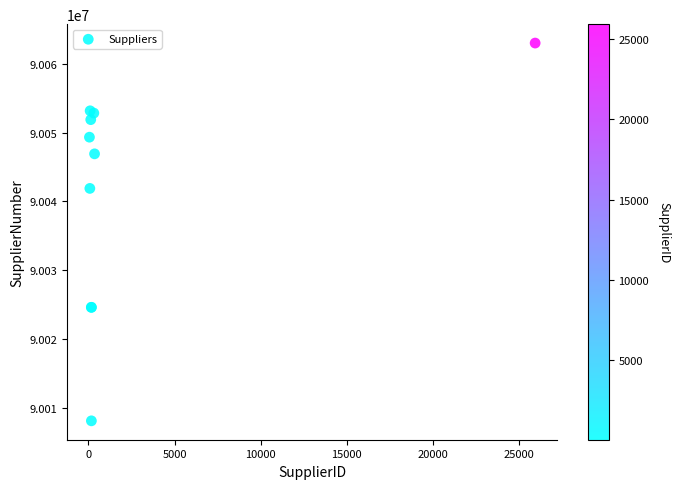

What Y value in the scatter plot is closest to 90035544?

90041879